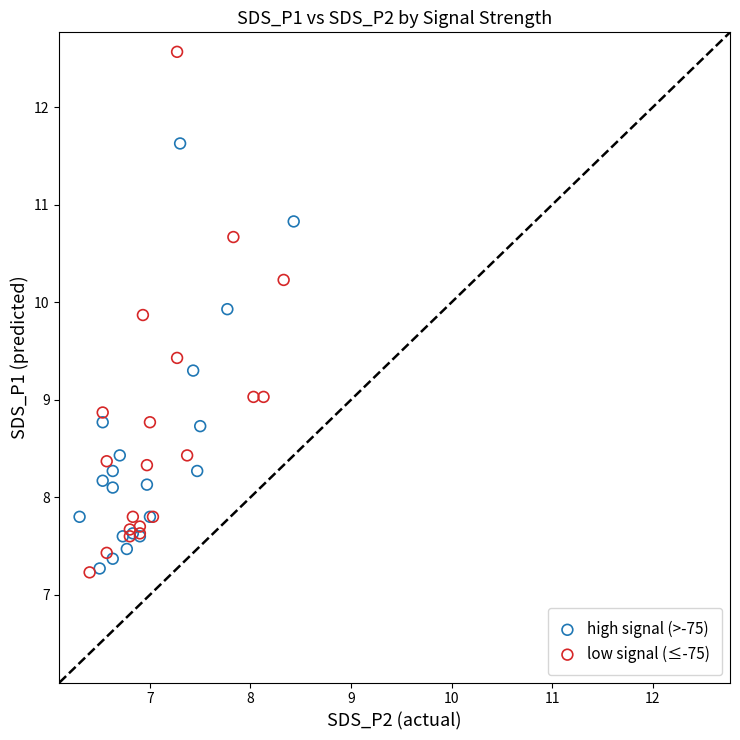

Which series reaches the maximum Y coordinate?

low signal (≤-75)